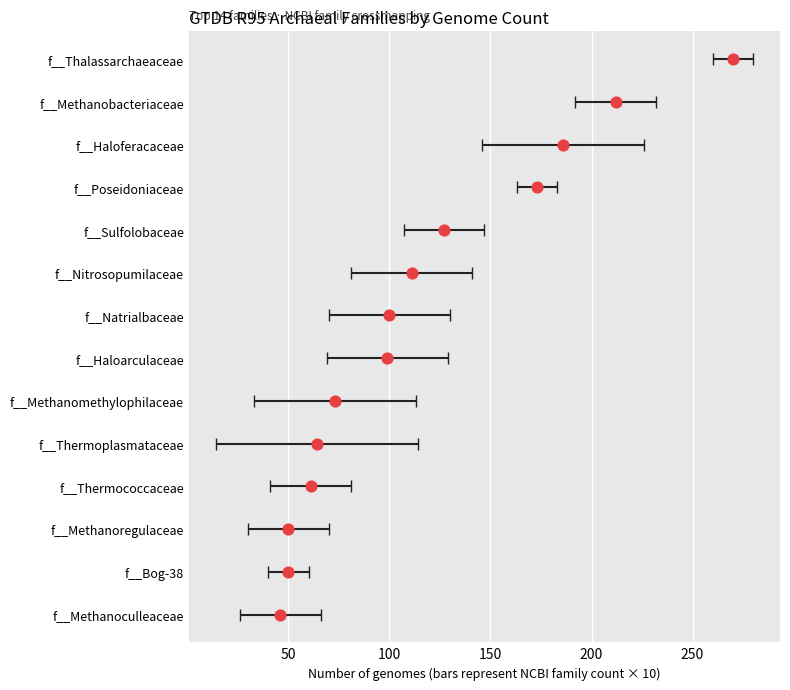

Between 0 and 7, which is larger?

7